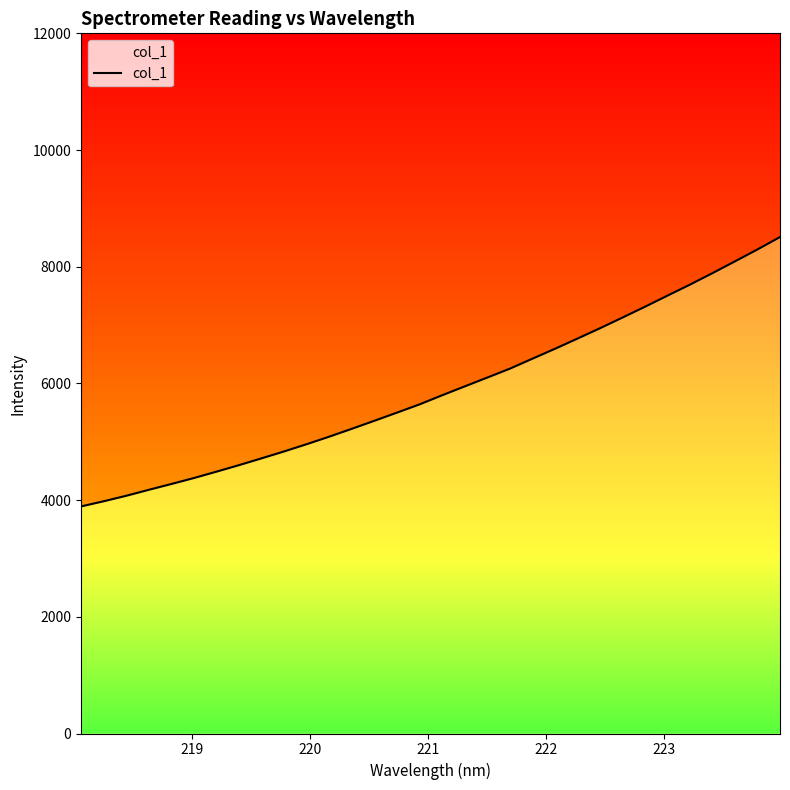

Is it true that the value at 219 is 1176.7?

False